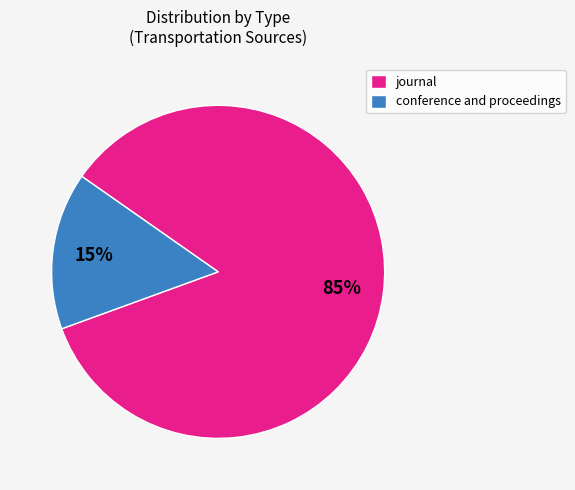

How many segments does this pie chart have?

2